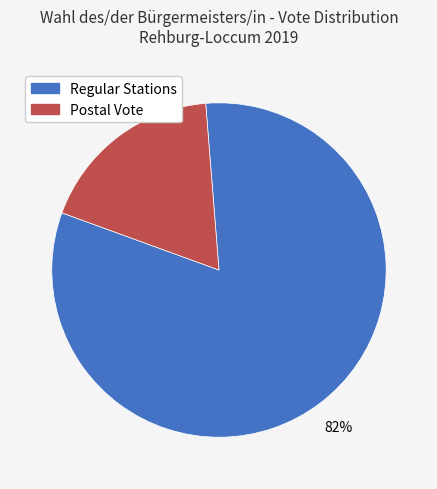

The Regular Stations slice represents 72% of the pie. True or false?

False